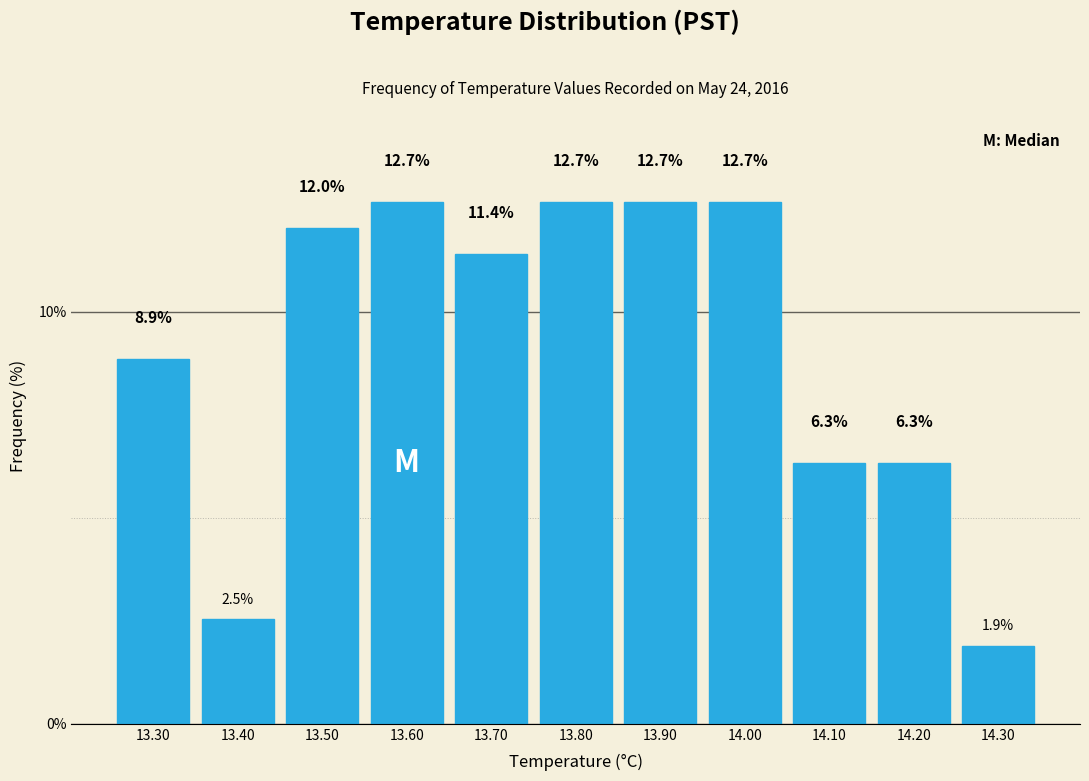

Reading left to right, list every bar in this chart as the range it spans on the x-axis followed by its height.

13.25 to 13.35: 8.9
13.35 to 13.45: 2.5
13.45 to 13.55: 12.0
13.55 to 13.65: 12.7
13.65 to 13.75: 11.4
13.75 to 13.85: 12.7
13.85 to 13.95: 12.7
13.95 to 14.05: 12.7
14.05 to 14.15: 6.3
14.15 to 14.25: 6.3
14.25 to 14.35: 1.9